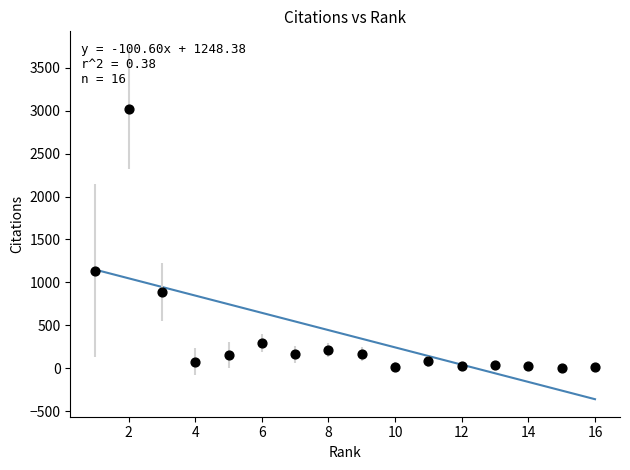

What is the range of Y values (max minus min)?

3019